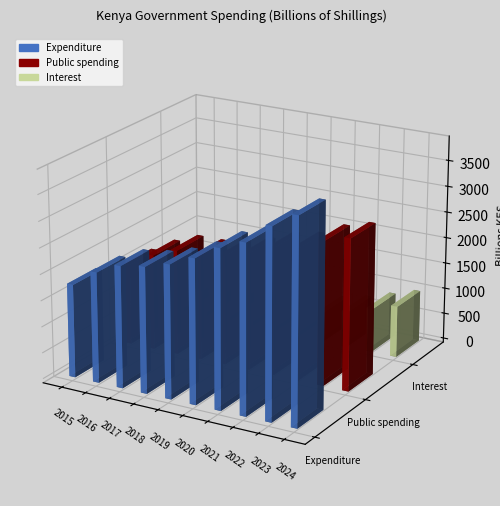

Between 2019 and 2022, which series saw the biggest shift?

Expenditure